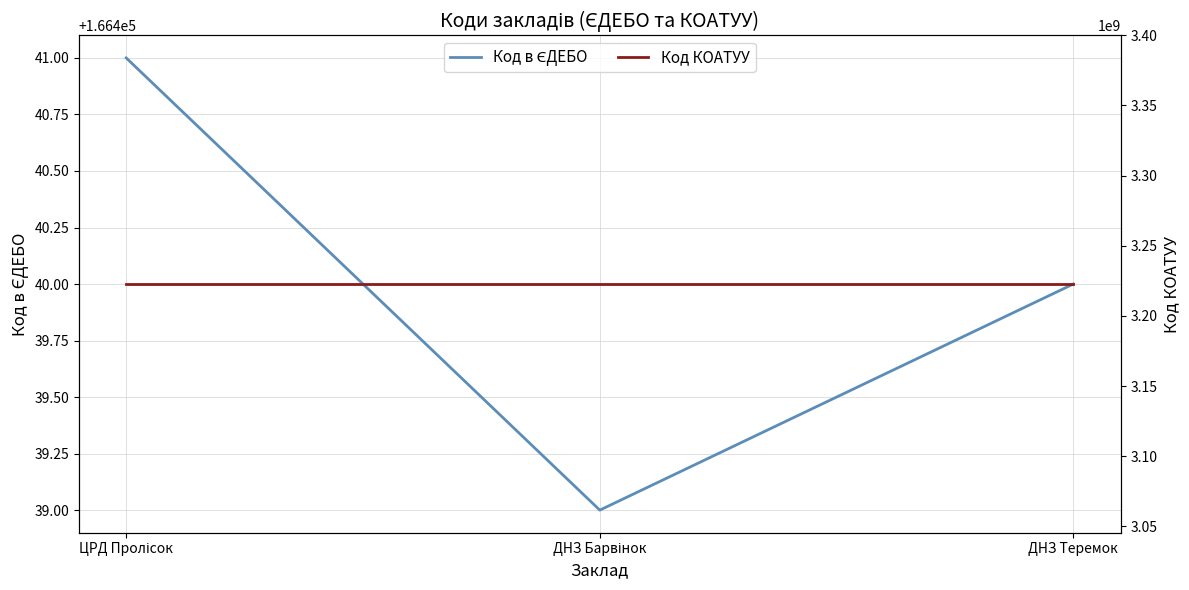

What is the spread (max minus min) of values at ДНЗ Барвінок?

3222588661